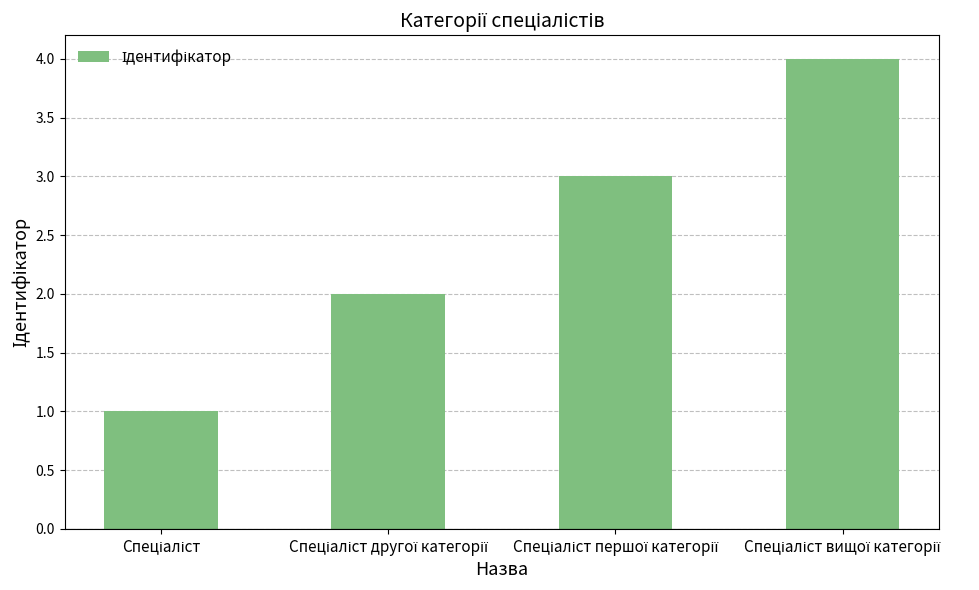

What is the minimum value shown in the chart?

1